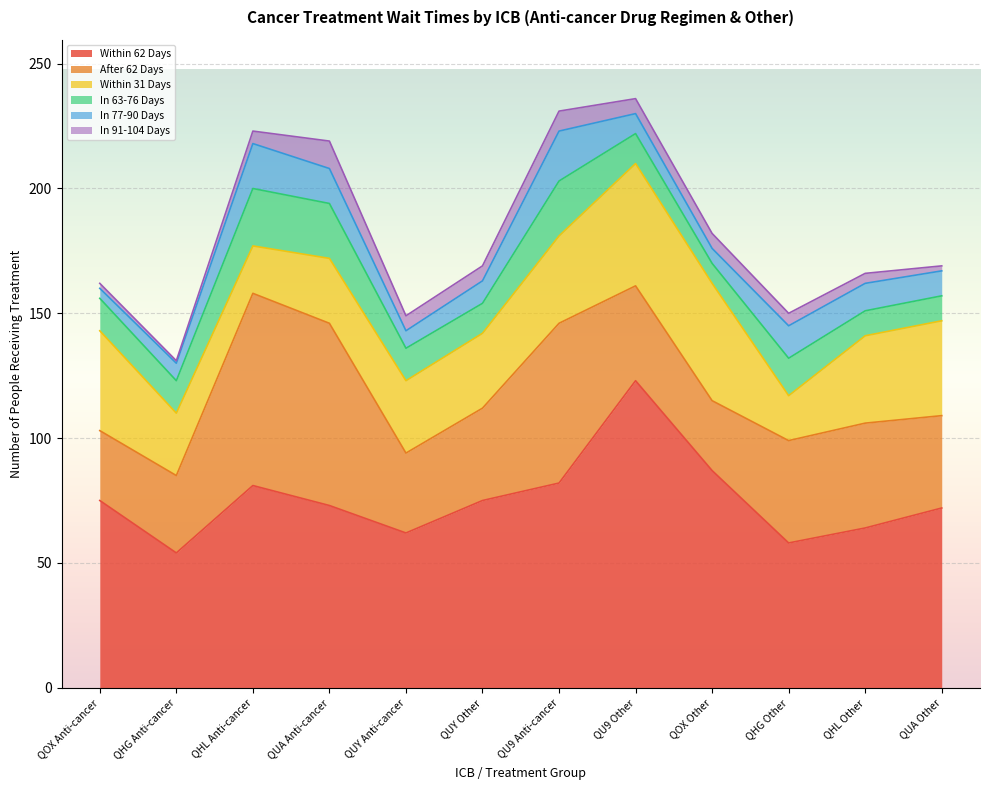

Which series has the largest total across all categories?

Within 62 Days